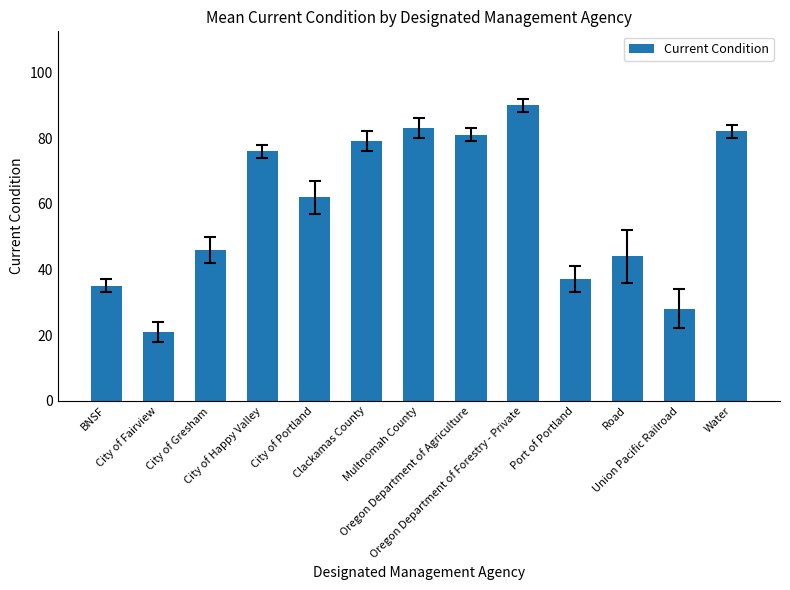

How many values are below 62?

6